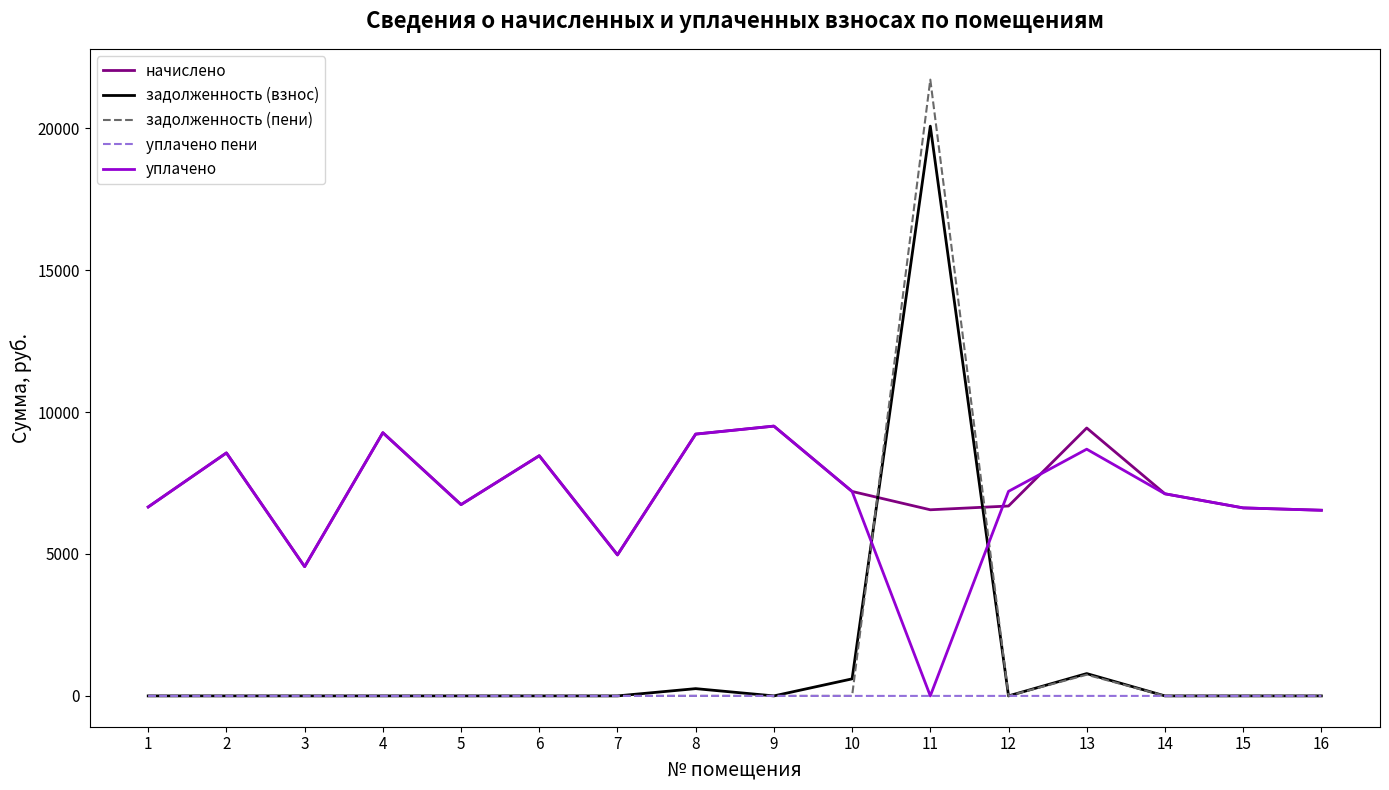

Which series ends up on top after the final intersection of начислено and задолженность (взнос)?

начислено